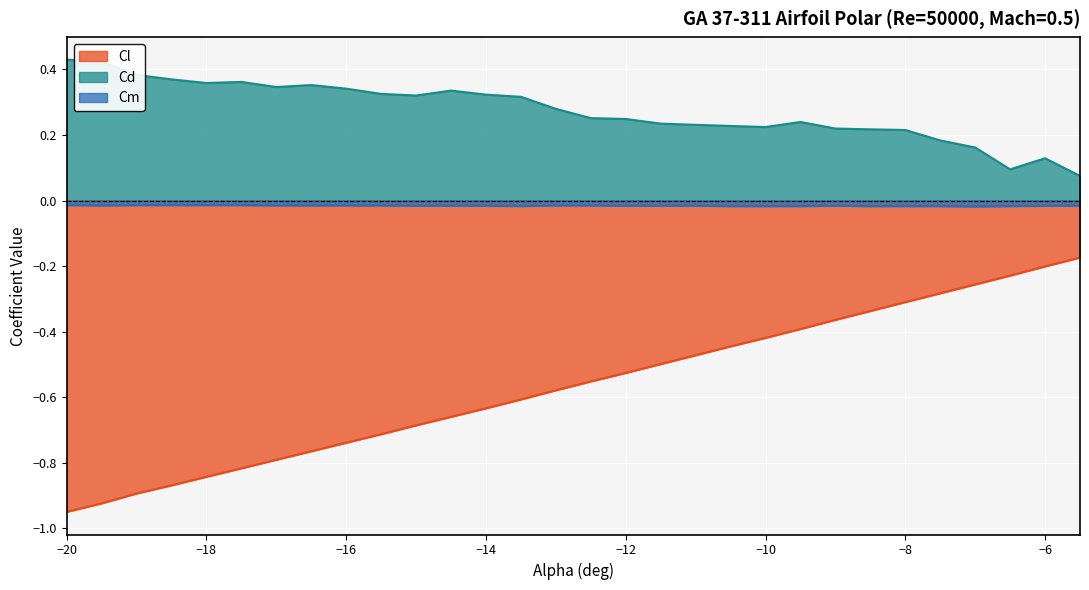

At how many categories does at least one series exceed 0?

30